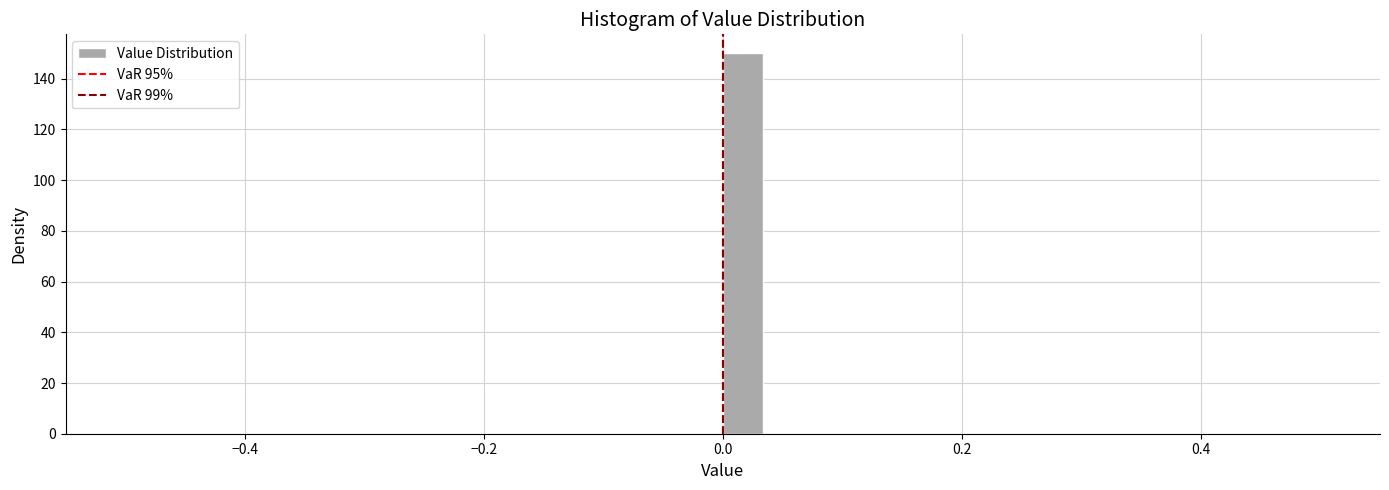

Read against the x-axis, roughly where is the centre of the tallest bar?

0.02